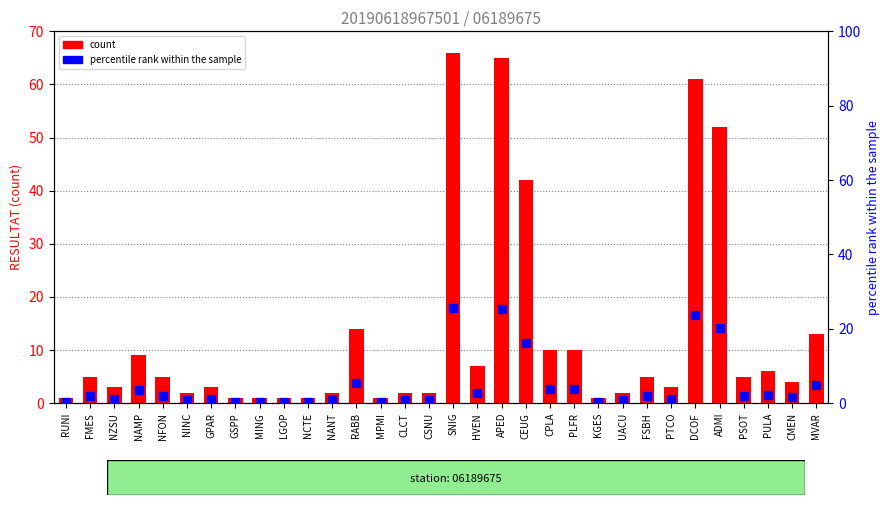

Which series has the largest total across all categories?

count